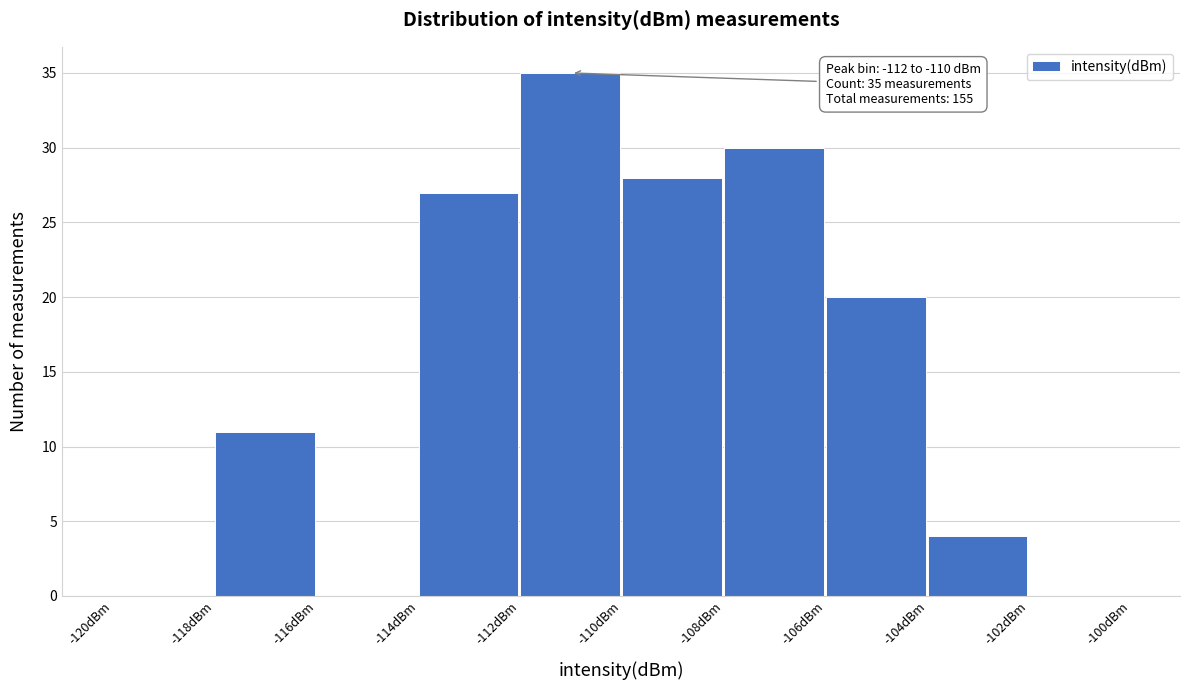

Over which range of the x-axis is the bar tallest?

-112 to -110